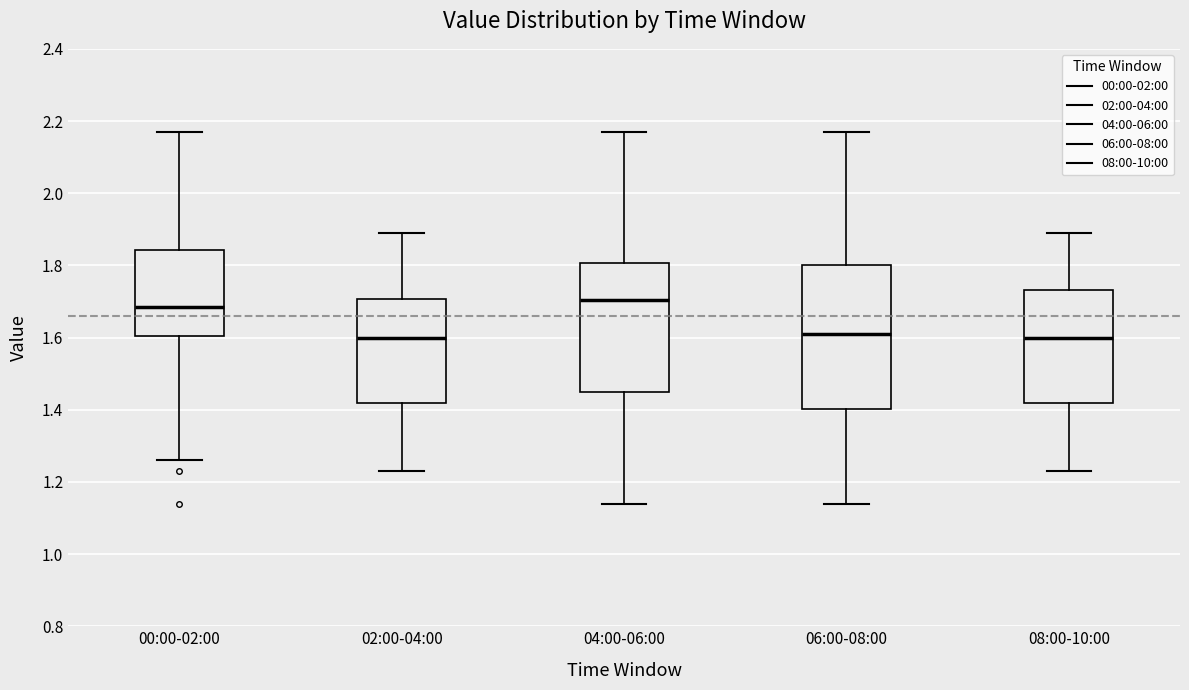

Which box is the tallest, from its lower edge to its upper edge?

06:00-08:00